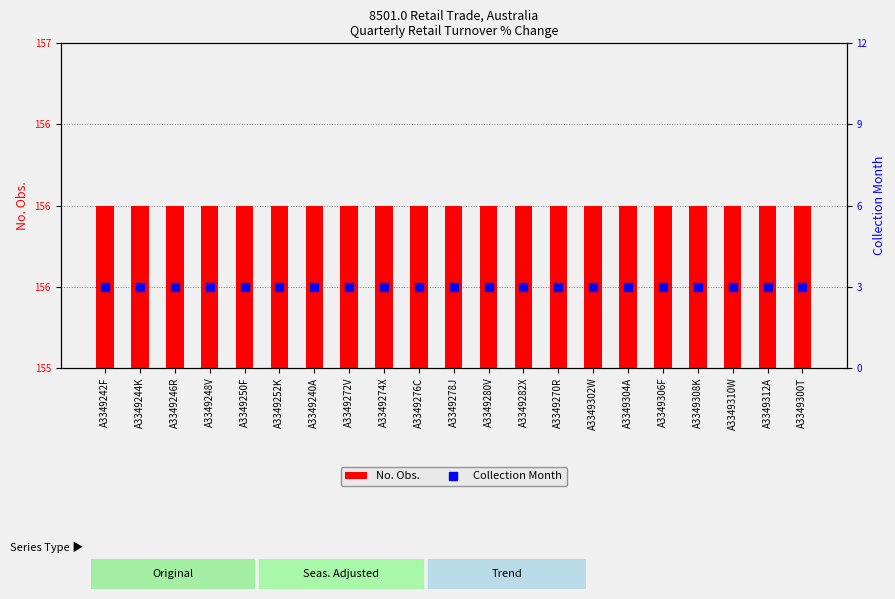

At how many categories does at least one series exceed 145?

21